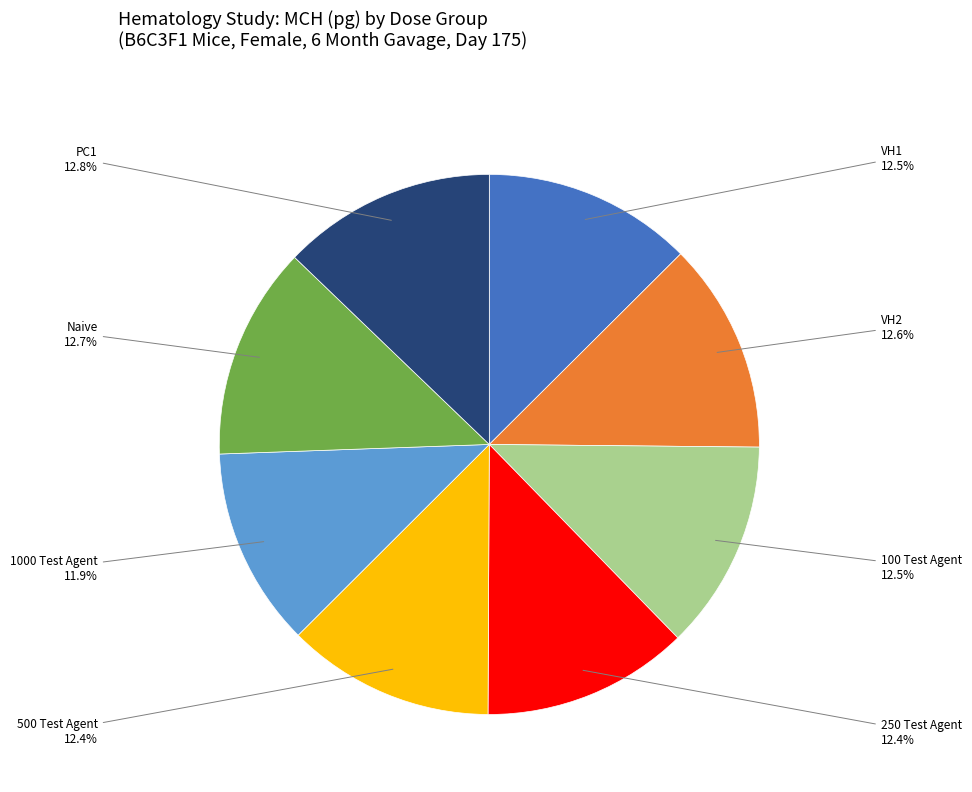

Is there any slice that represents more than half of the pie?

No